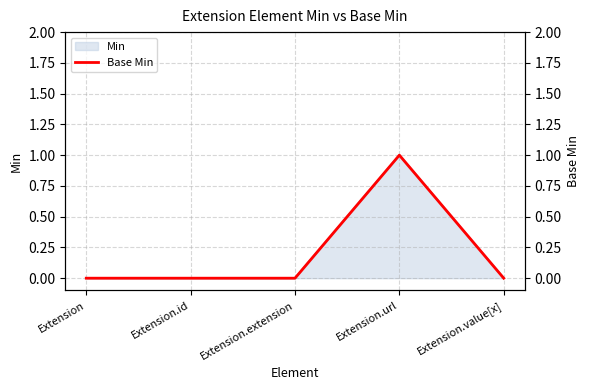

Where is the data nearest to the value 0?

Extension